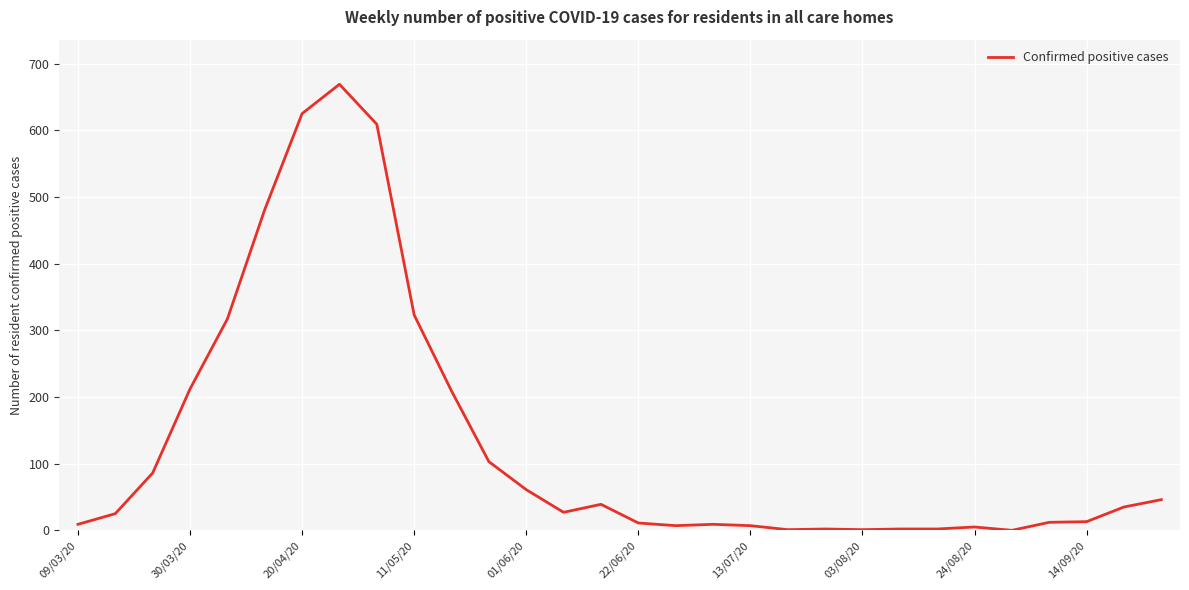

How many lines are shown in the chart?

1